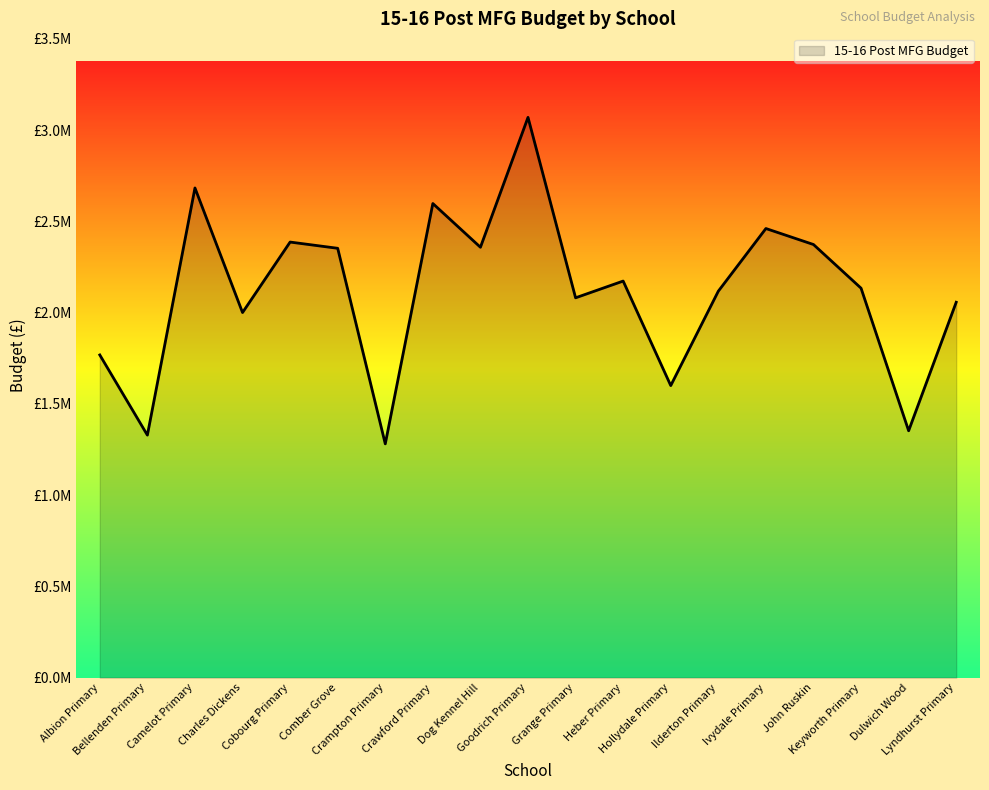

Does the chart have visible grid lines?

No